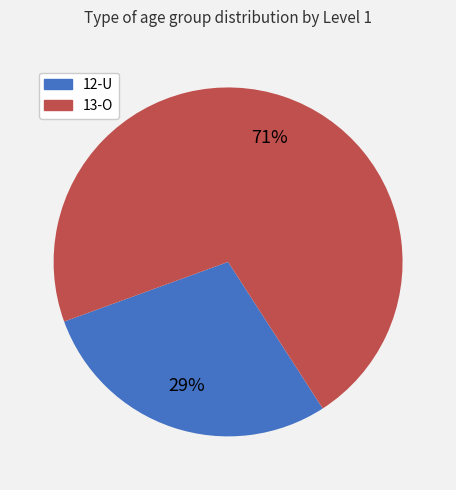

Which category has the biggest portion of the pie?

13-O